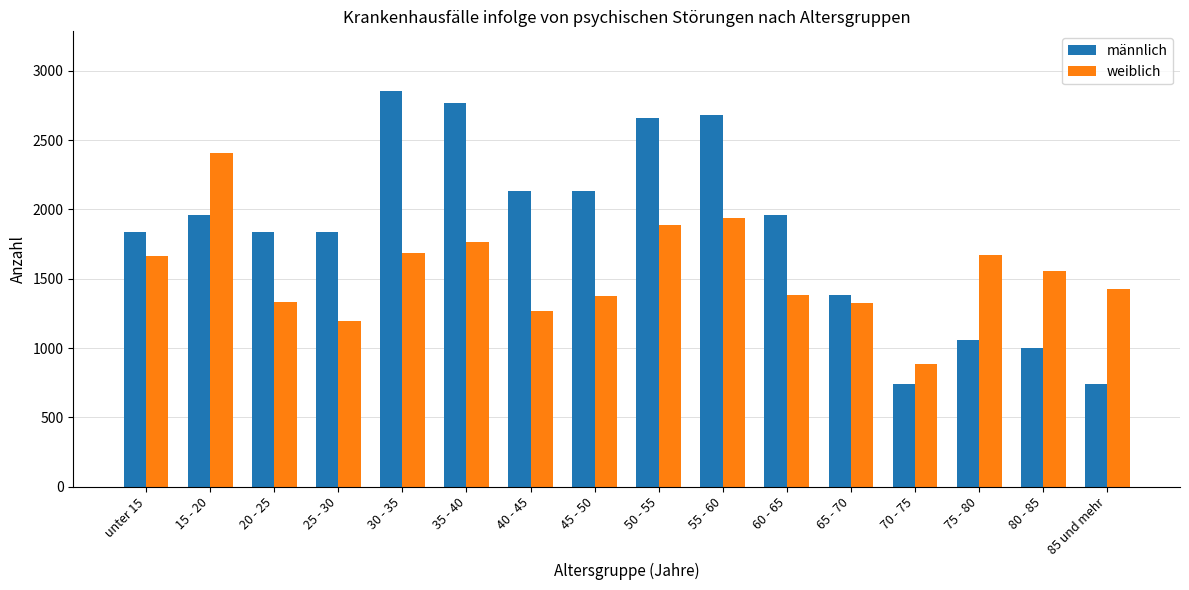

Which label corresponds to the largest value in the chart?

30 - 35